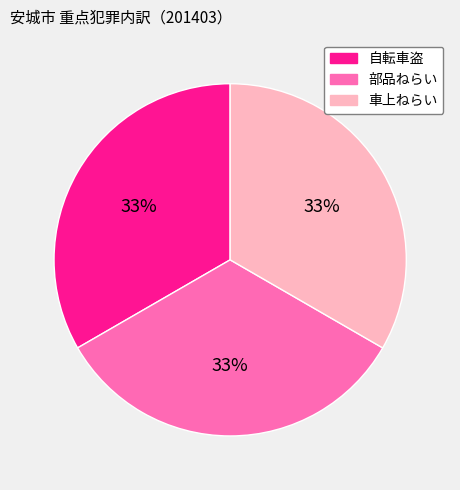

Count the number of slices in the pie.

3